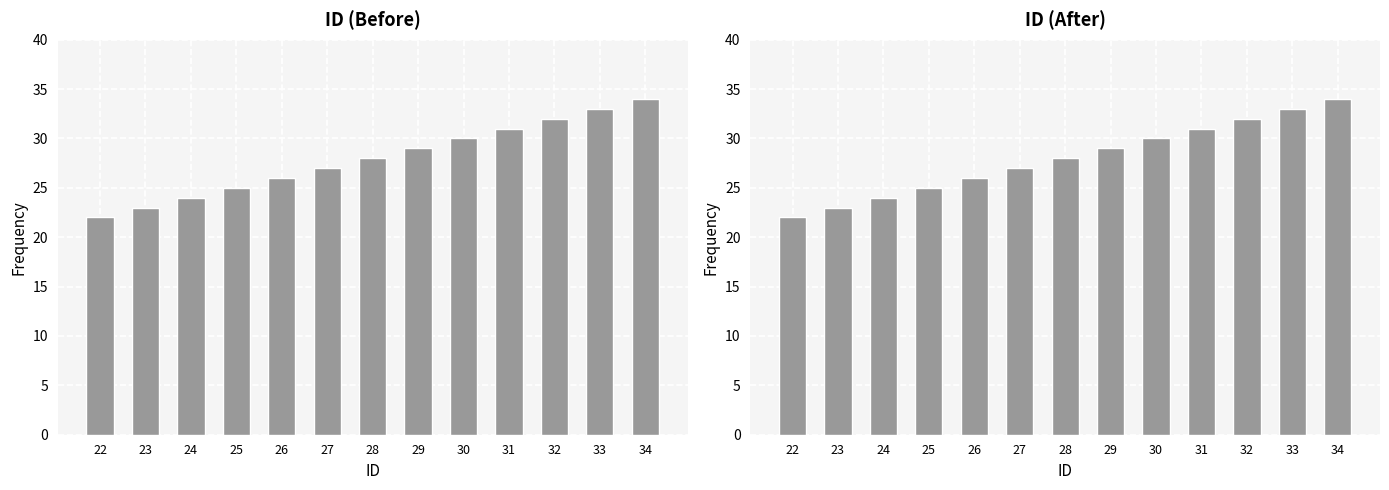

List the labels in order of value, largest first.

34, 33, 32, 31, 30, 29, 28, 27, 26, 25, 24, 23, 22